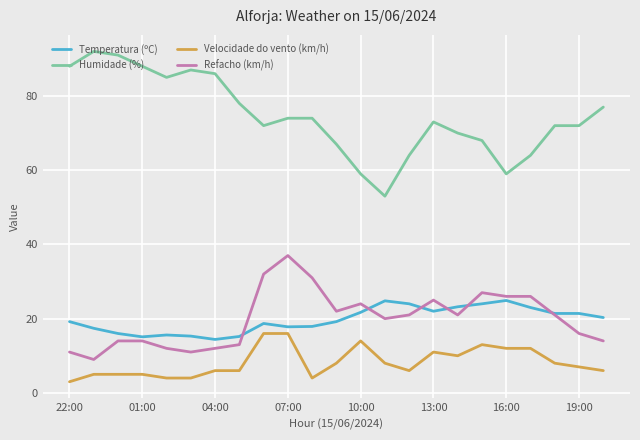

True or false: Temperatura (ºC) and Humidade (%) cross at least once.

False